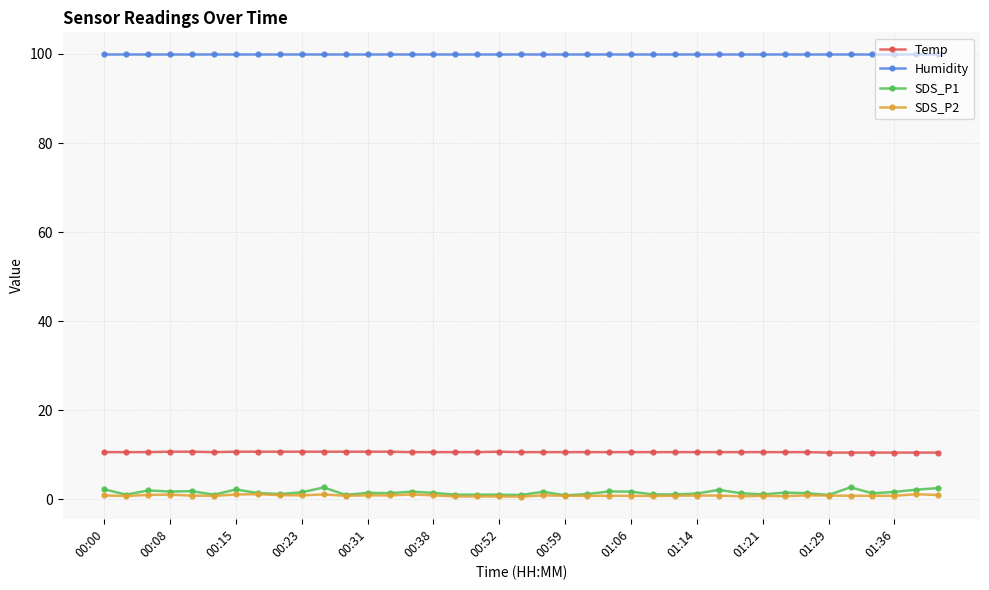

How many series are shown in this chart?

4